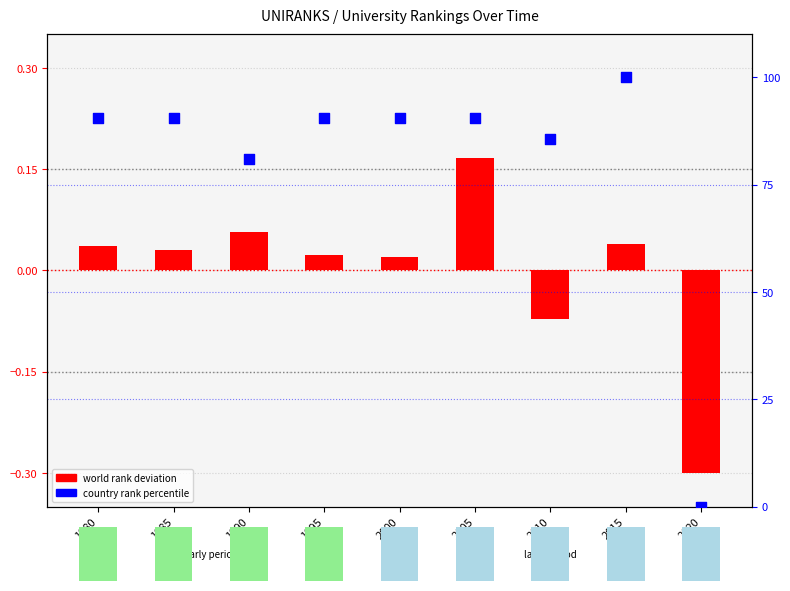

At which category is the sum across all series the highest?

2015